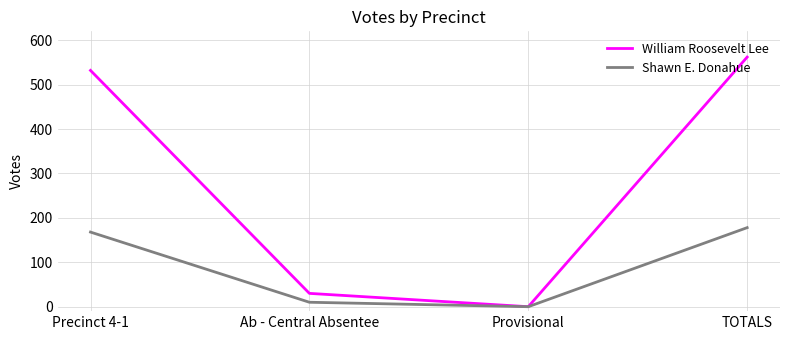

Is it true that Shawn E. Donahue equals 276 at TOTALS?

False